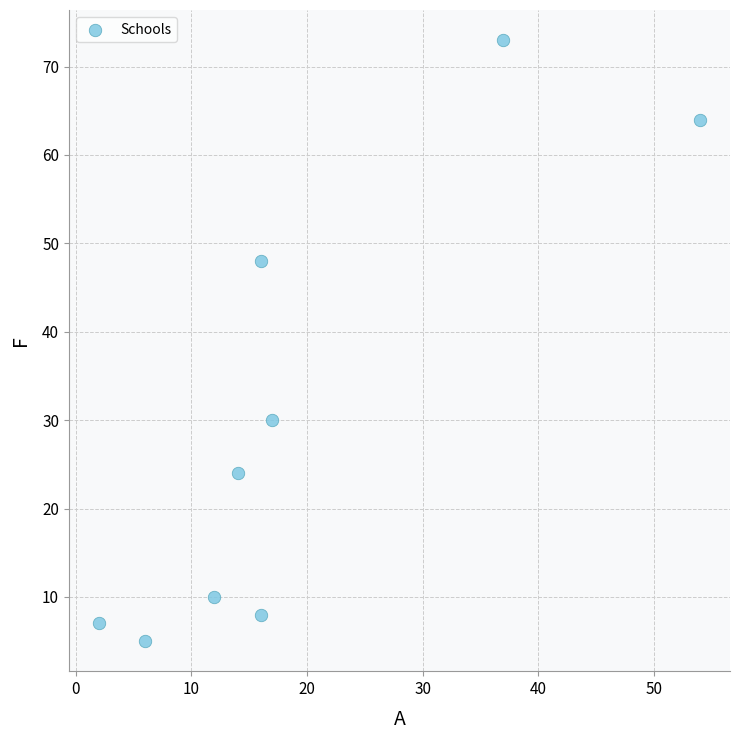

What is the average Y value?

30